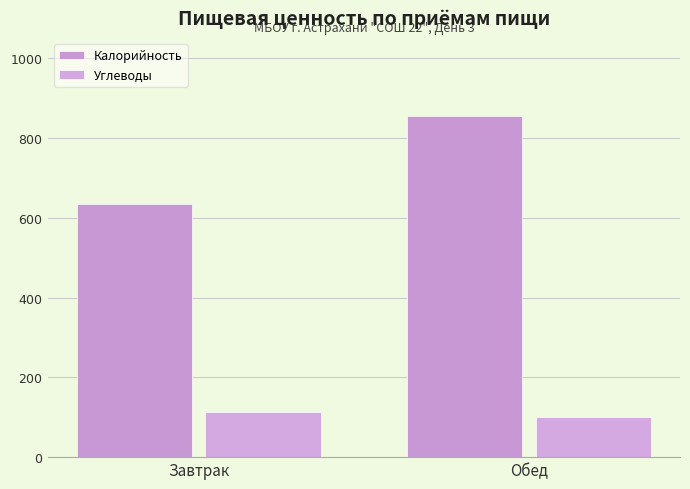

How many bars are there in each group?

2